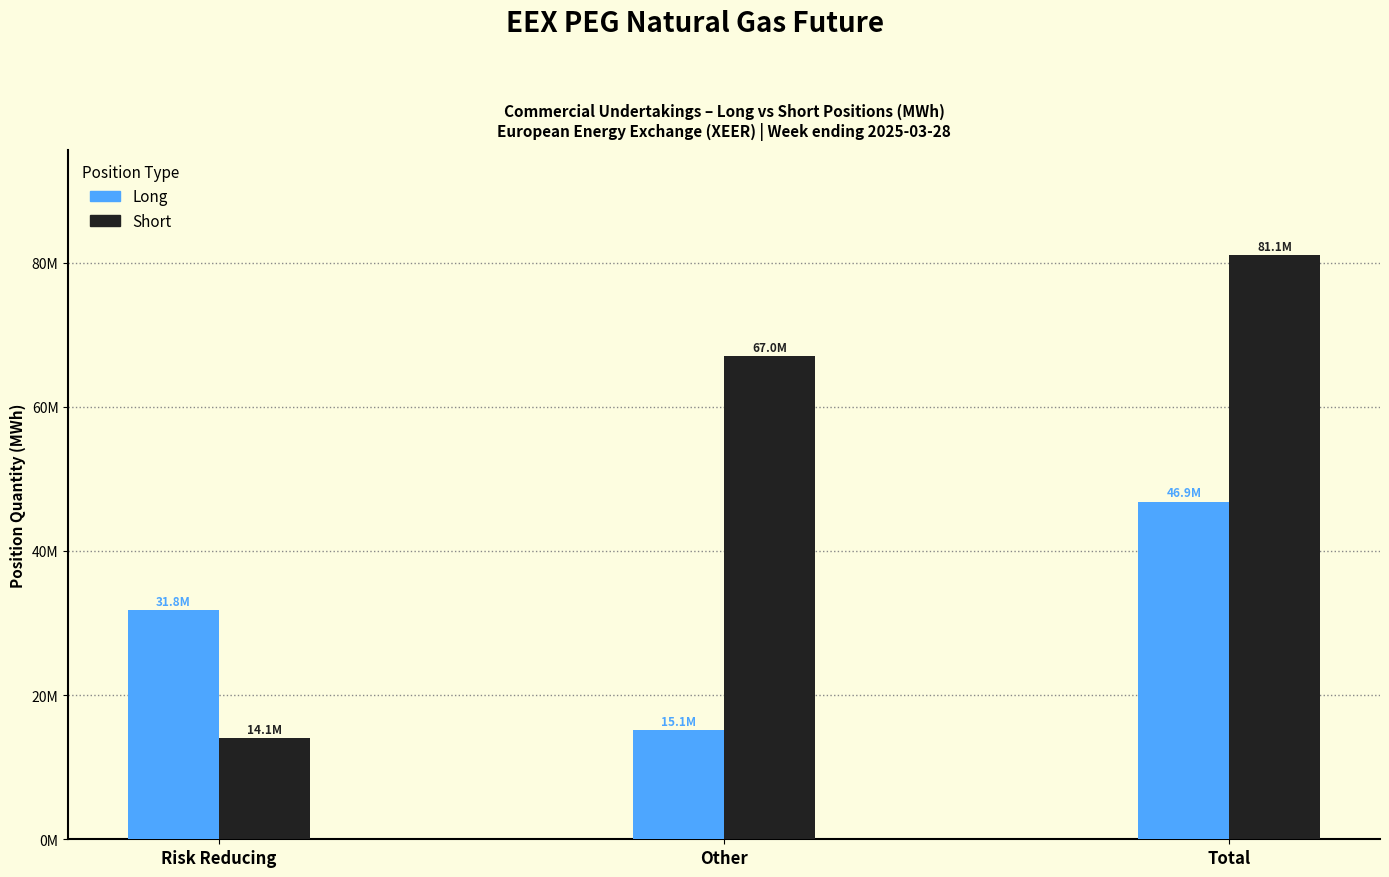

What are all the series names shown in the legend?

Long, Short